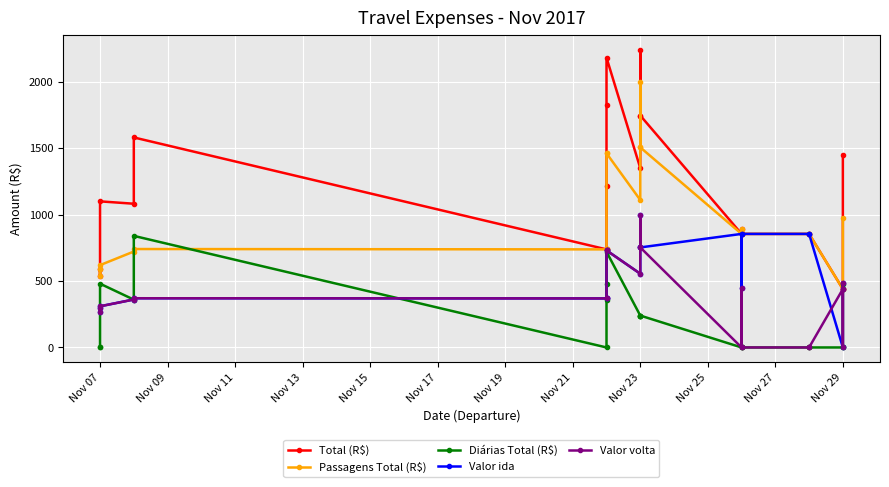

Count the number of data series in this chart.

5